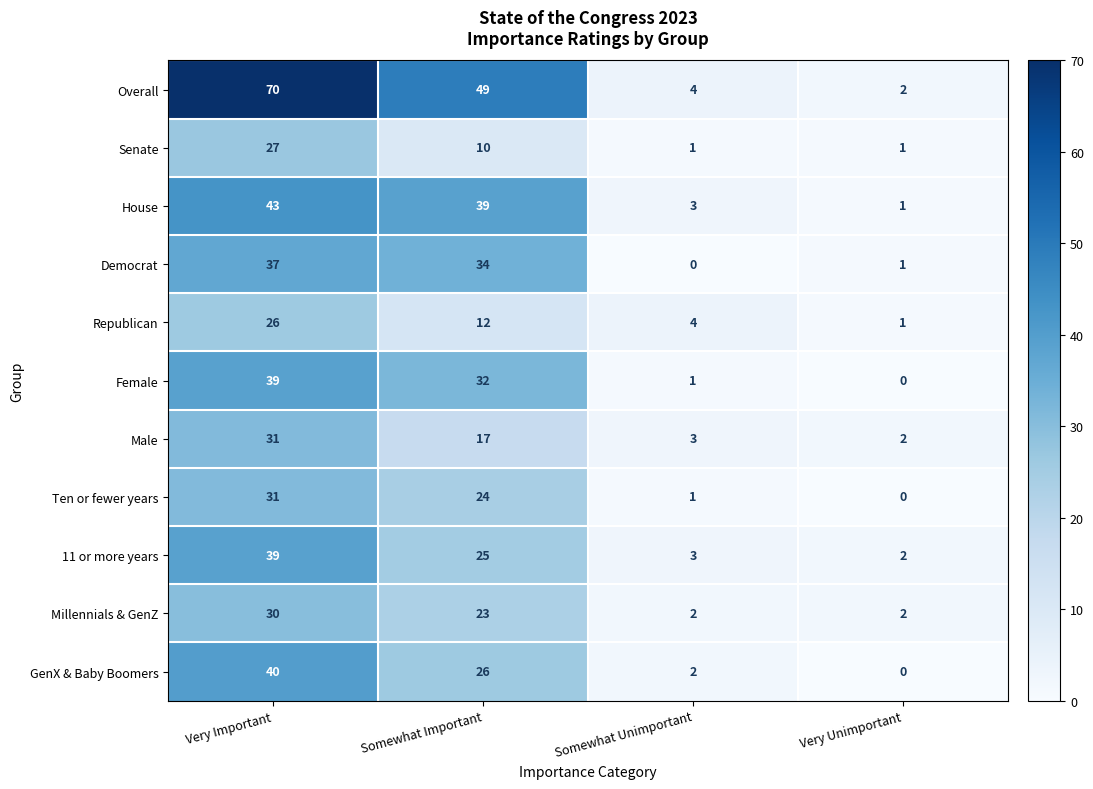

List the labels in order of Republican value, largest first.

Very Important, Somewhat Important, Somewhat Unimportant, Very Unimportant